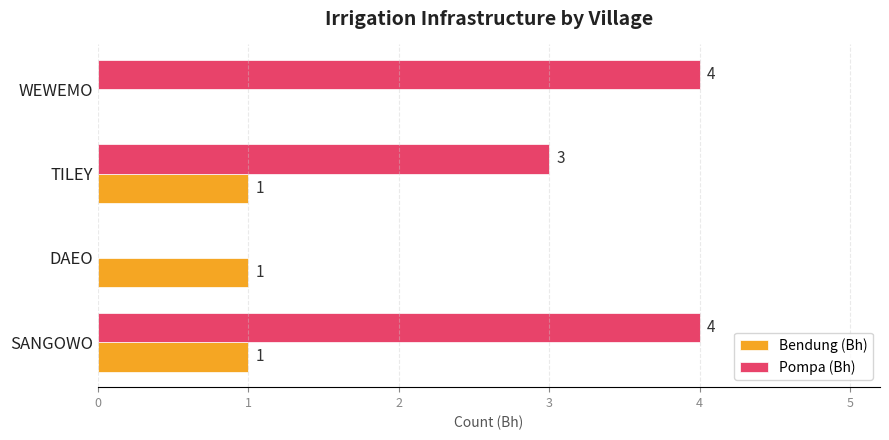

Is it true that Pompa (Bh) equals 3 at TILEY?

True